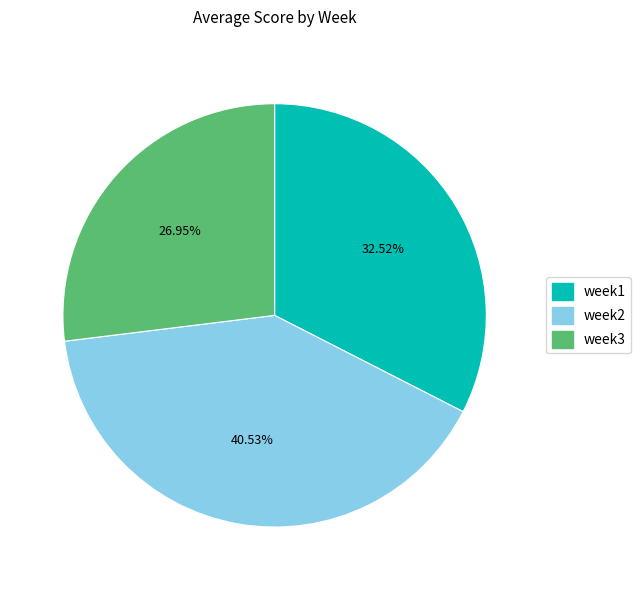

Which slice is the smallest?

week3